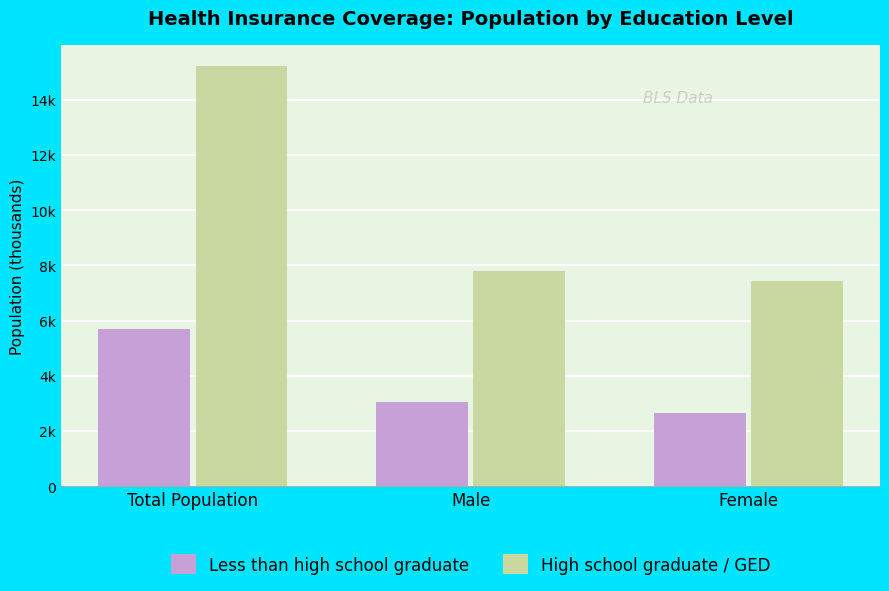

What is the smallest value displayed?

2634